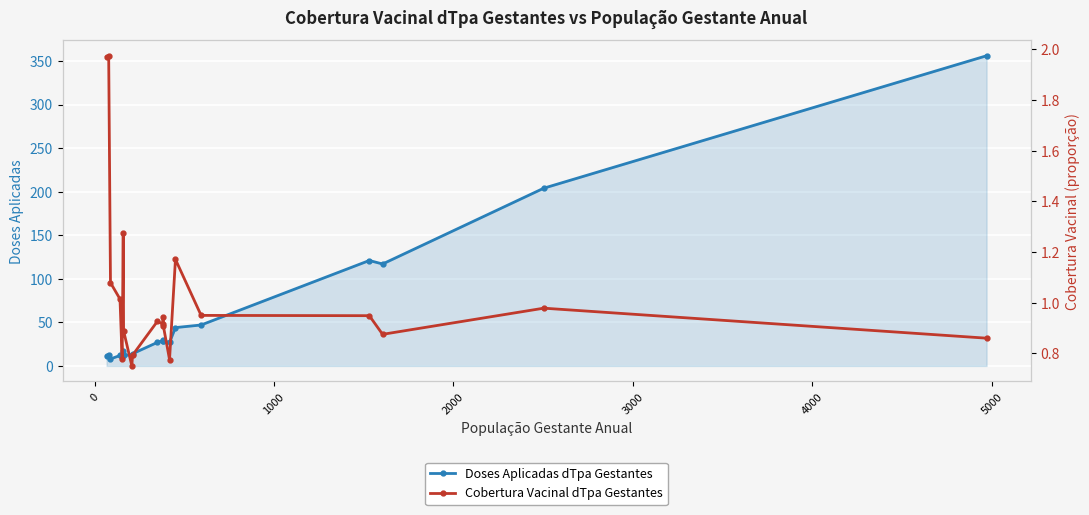

What is the minimum value for Doses Aplicadas dTpa Gestantes?

8